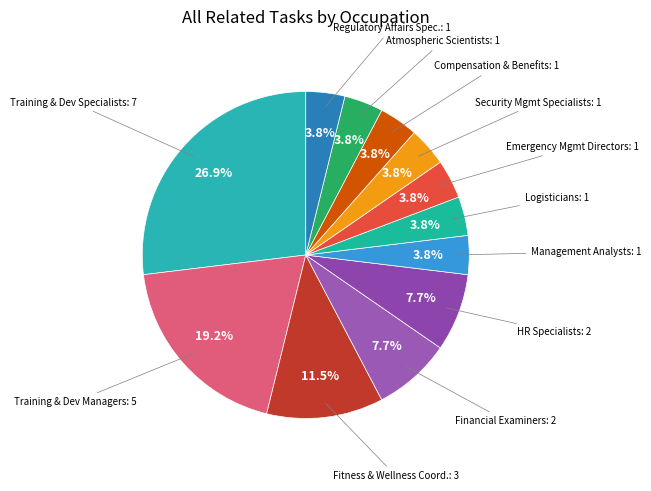

Which category has the biggest portion of the pie?

Training & Dev Specialists: 7